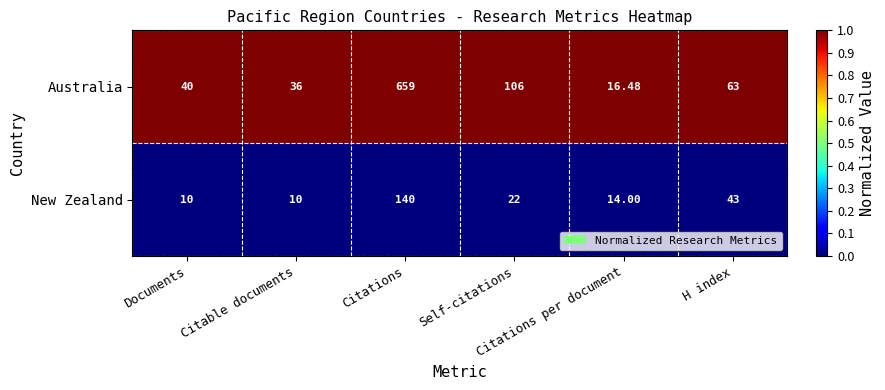

Which series has the largest range (max minus min)?

Australia